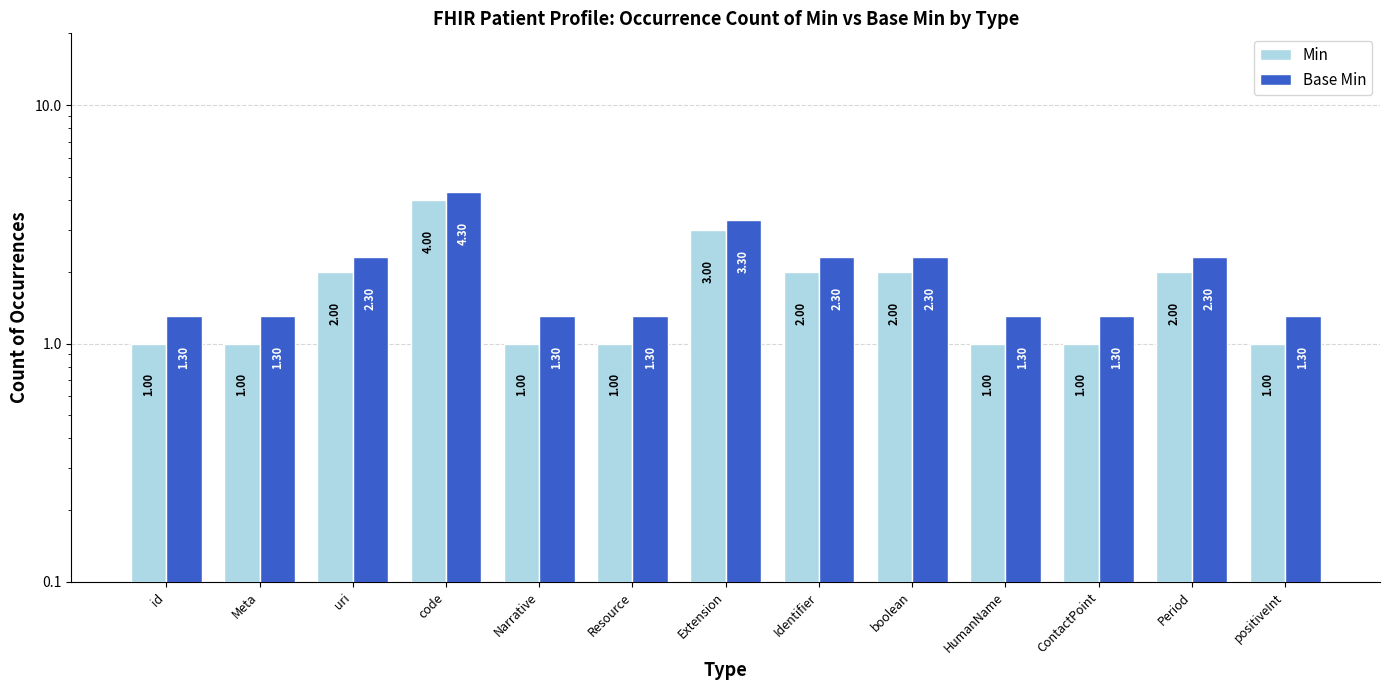

At which category is the sum across all series the highest?

code